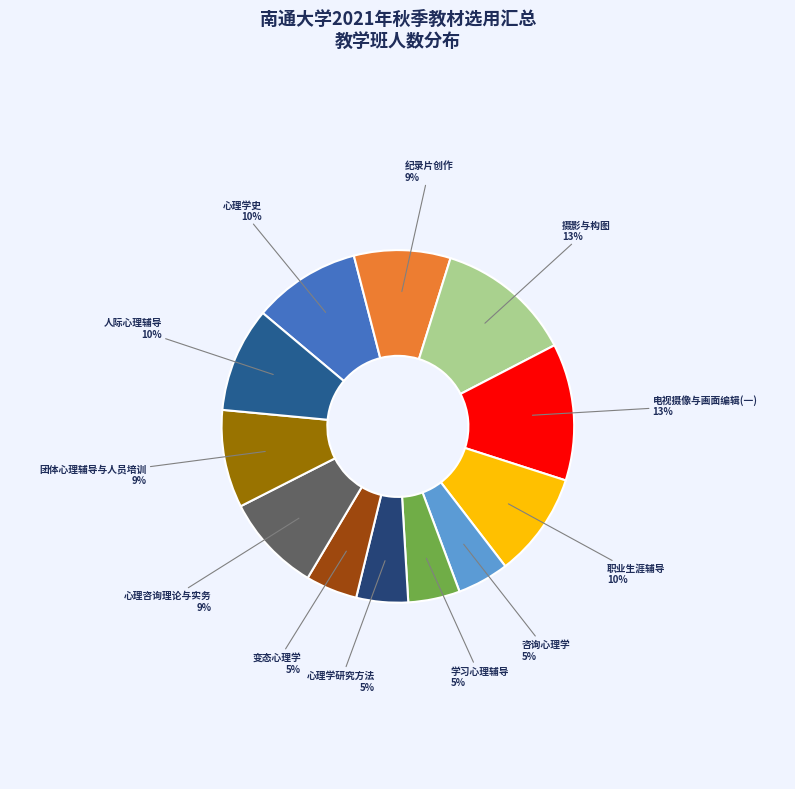

Approximately how many times larger is the value at 变态心理学 compared to 咨询心理学?

1.0